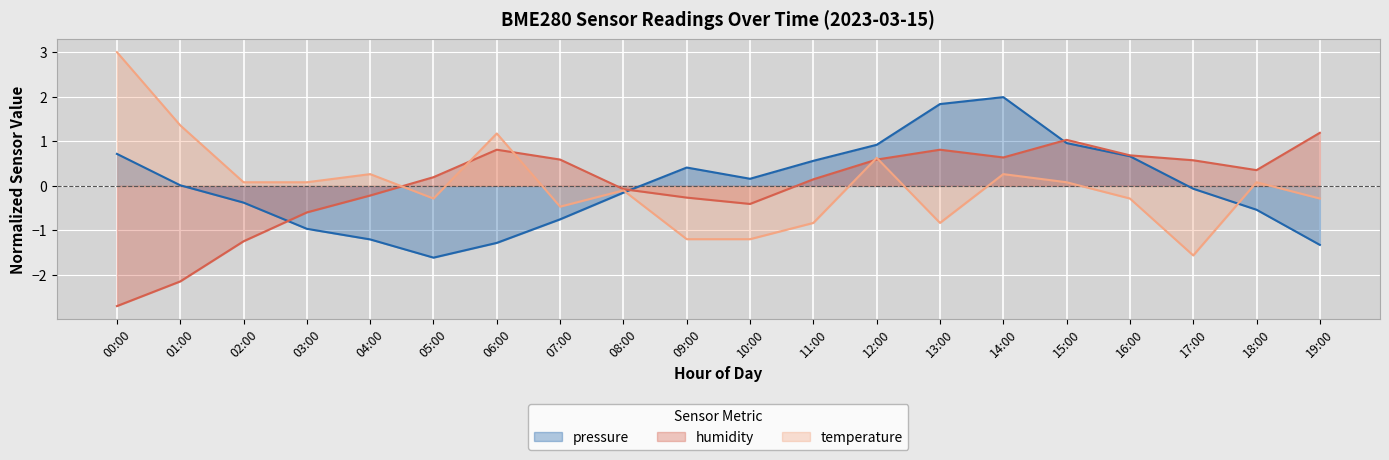

What is the sum of the temperature values at 17:00 and 16:00?

-1.8